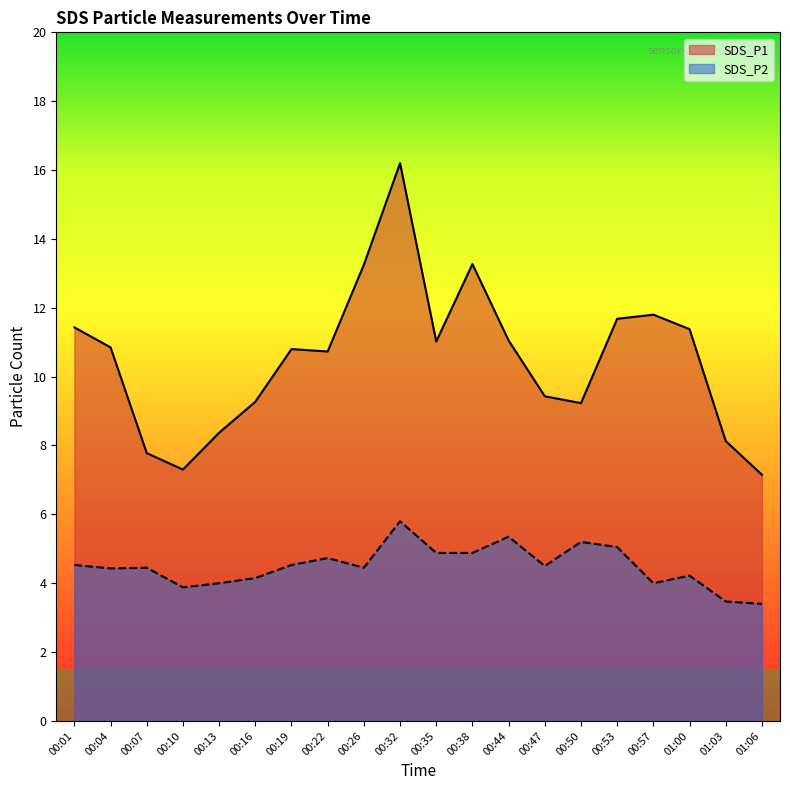

In SDS_P1, how many points are higher than both neighbors (excluding endpoints)?

4